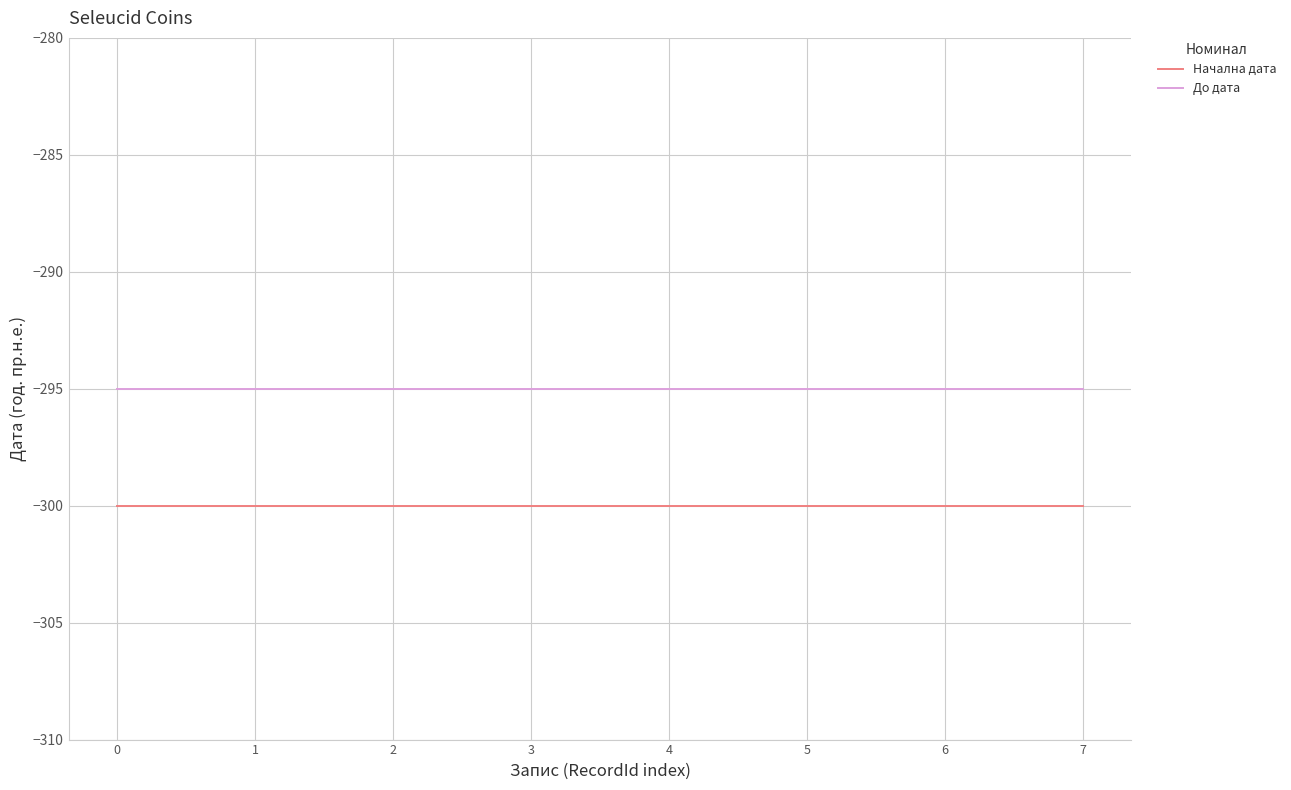

True or false: До дата and Начална дата intersect in this chart.

False